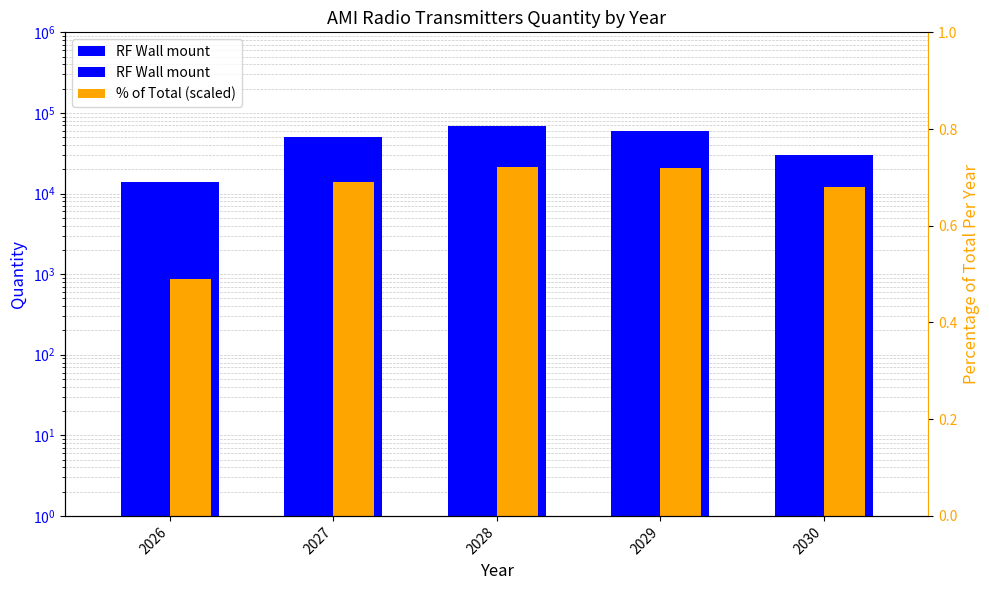

What is the lowest value of the % of Total (scaled) series?

863.5